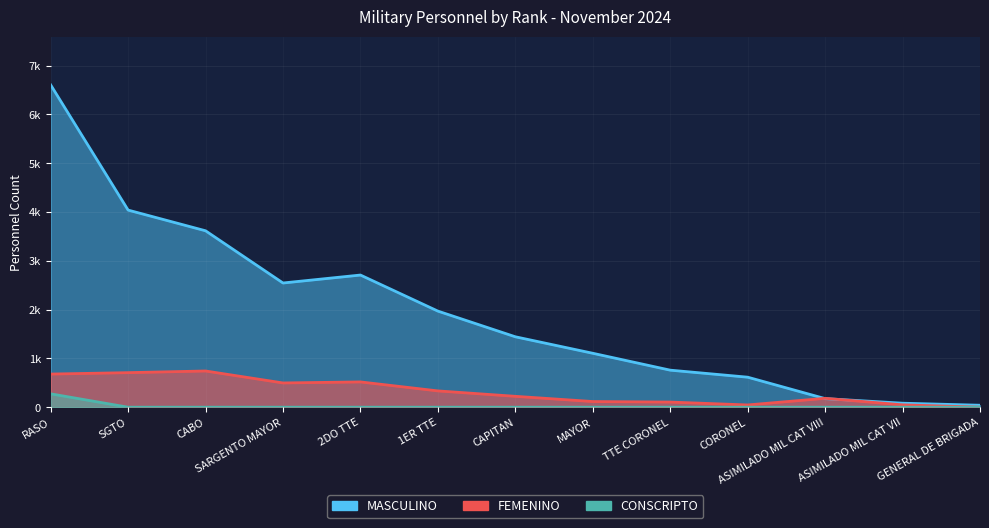

What is the approximate value of MASCULINO at RASO, to the nearest 50?

6600